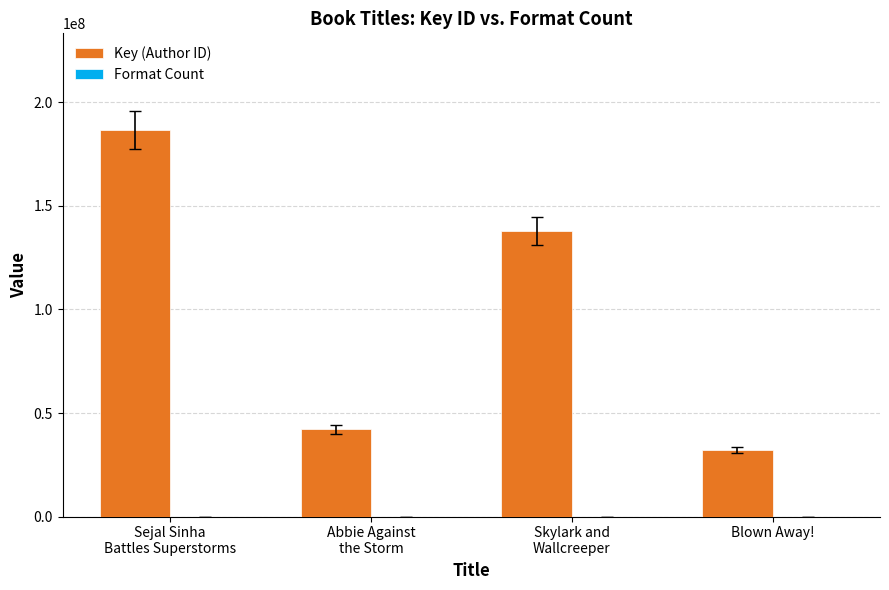

How many data points does each series have?

4